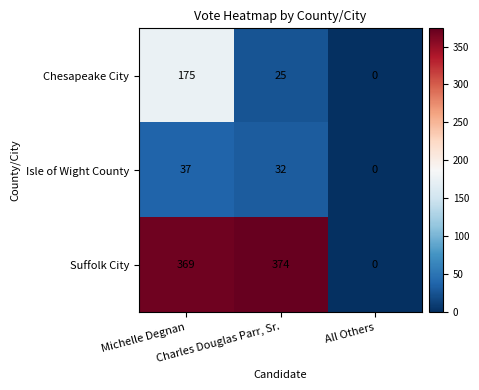

What is the maximum value for Chesapeake City?

175